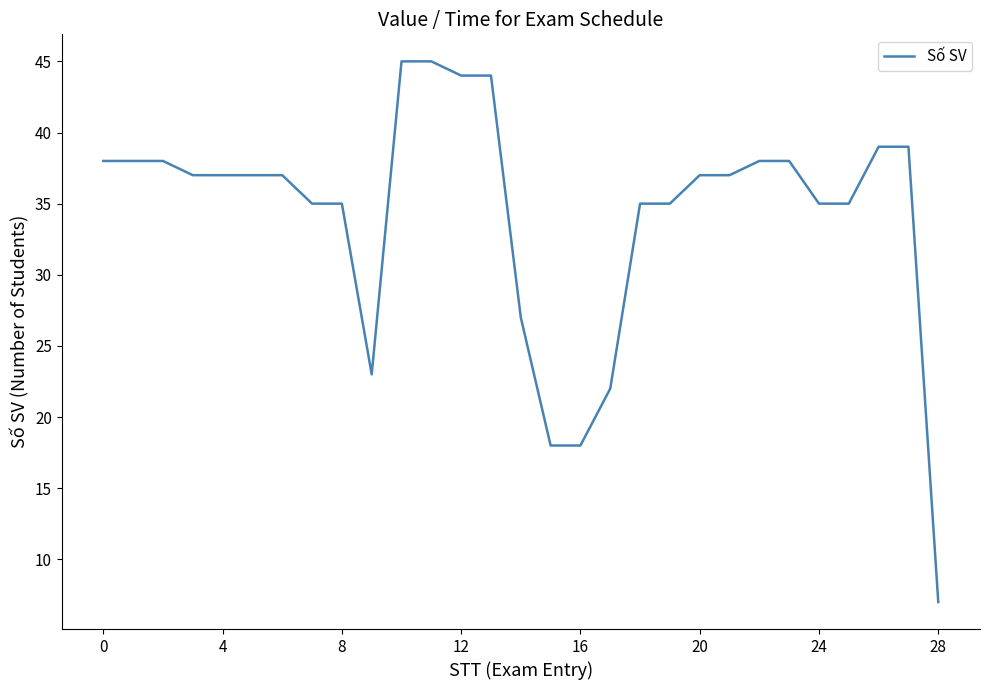

What is the greatest value displayed?

45